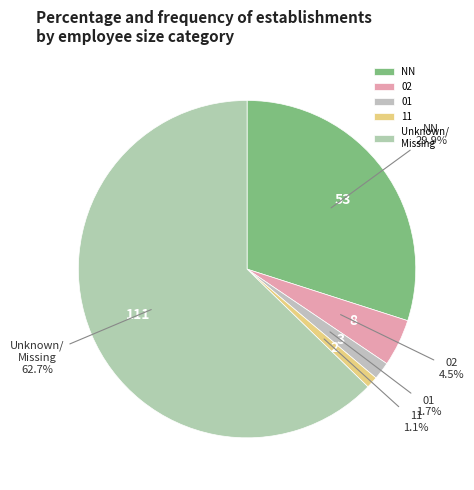

Does Unknown/ Missing represent more than half of the total?

Yes